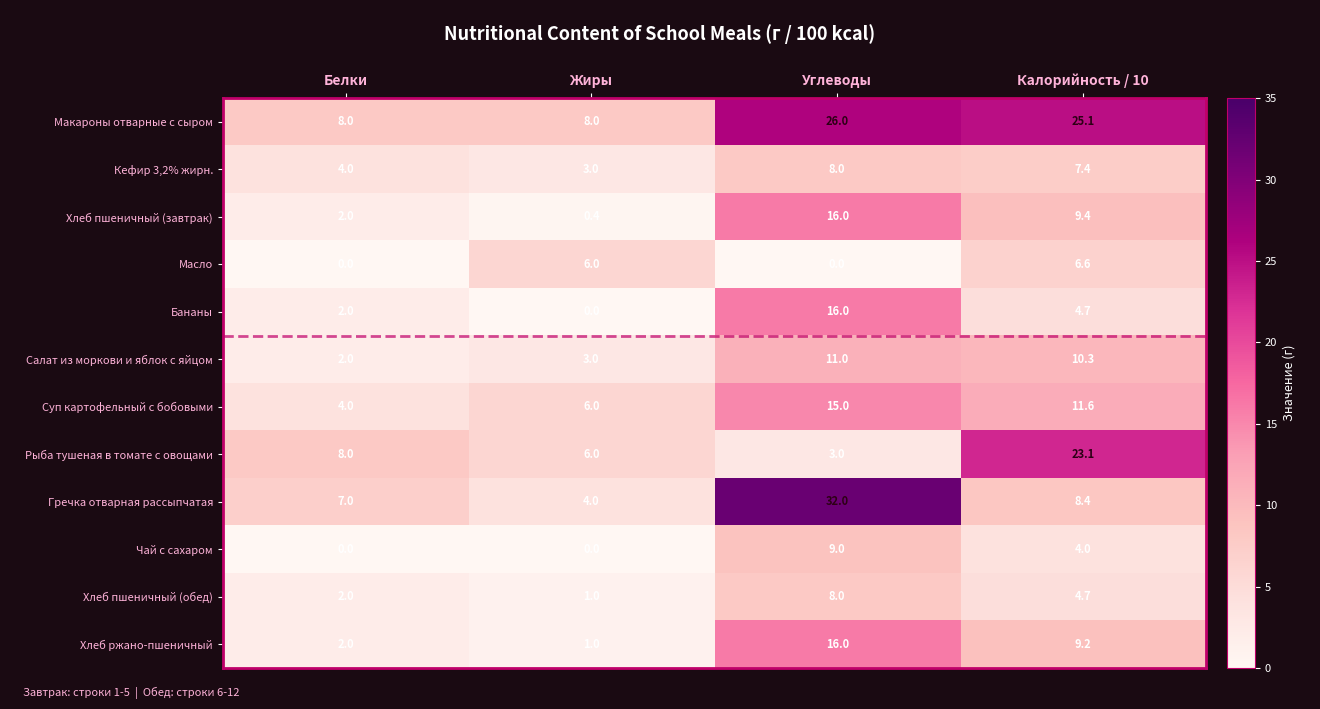

At which category is the sum across all series the highest?

Углеводы